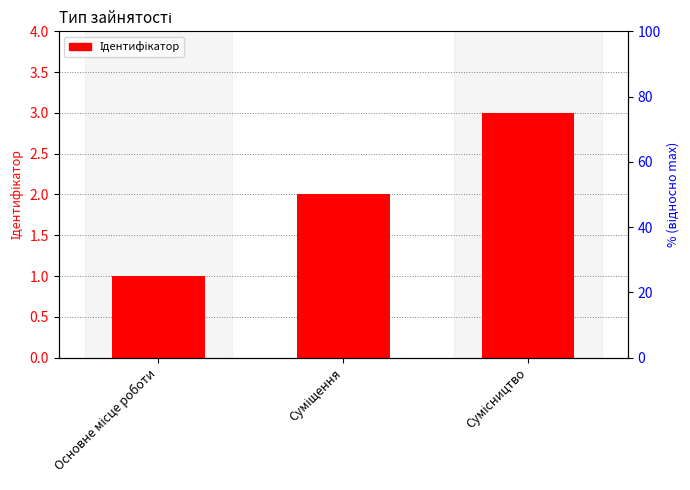

List the labels in order of value, smallest first.

Основне місце роботи, Суміщення, Сумісництво